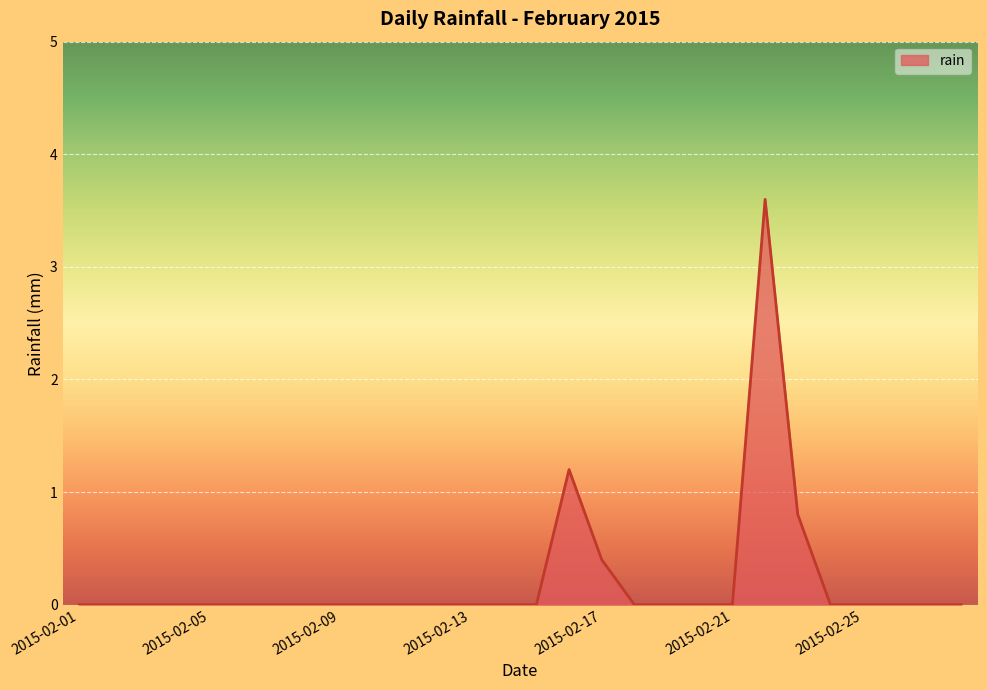

What is the maximum value shown in the chart?

3.6